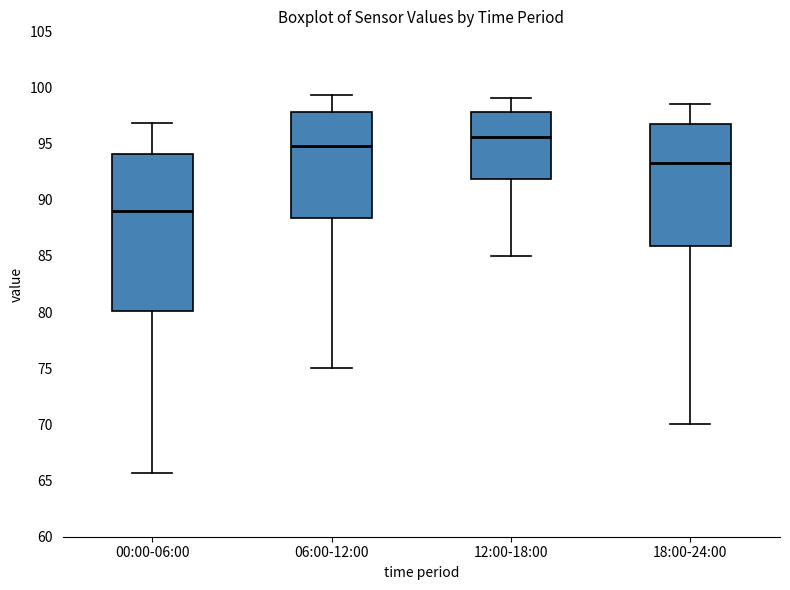

Reading left to right, read every box against the y-axis: the position of its median line, the range the box covers, and the ends of its whiskers. The values are not printed on the chart, so give them approximately, as read against the axis.

00:00-06:00: median 89.0, box 80.0 to 94.0, whiskers 65.5 to 97.0
06:00-12:00: median 95.0, box 88.5 to 98.0, whiskers 75.0 to 99.5
12:00-18:00: median 95.5, box 92.0 to 98.0, whiskers 85.0 to 99.0
18:00-24:00: median 93.5, box 86.0 to 97.0, whiskers 70.0 to 98.5